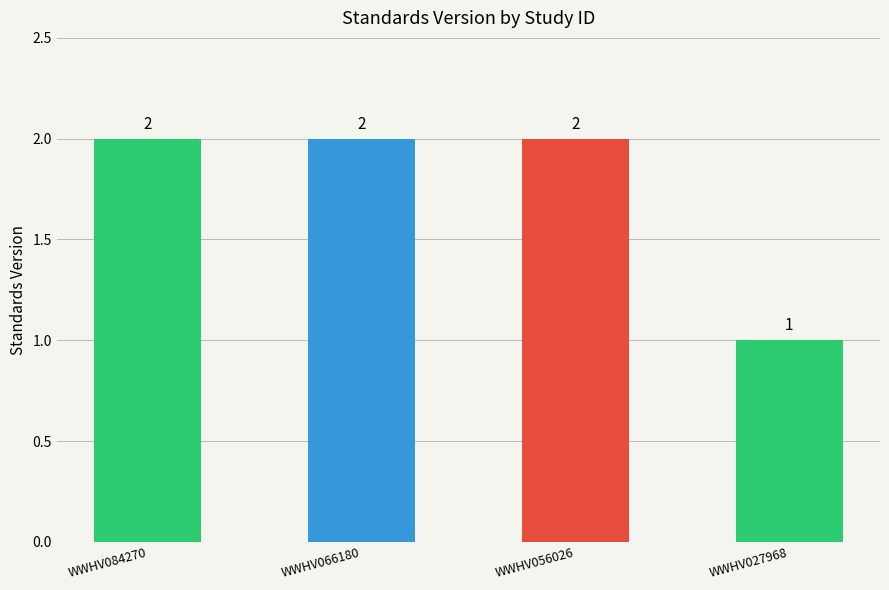

Is it true that the value at WWHV084270 is 2?

True